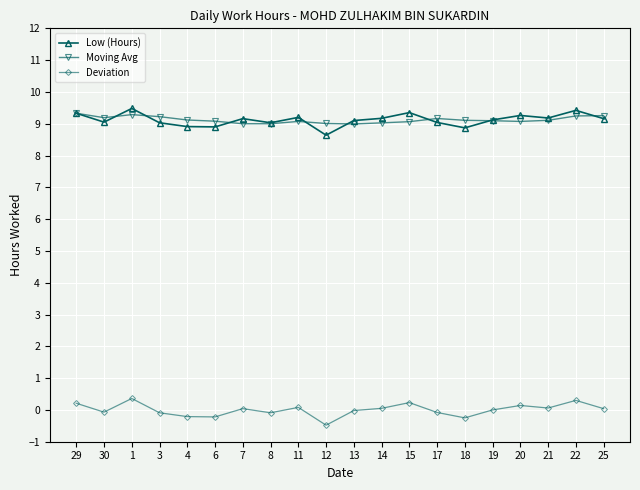

What is the value of the Deviation point at the 10th from the left?

-0.5